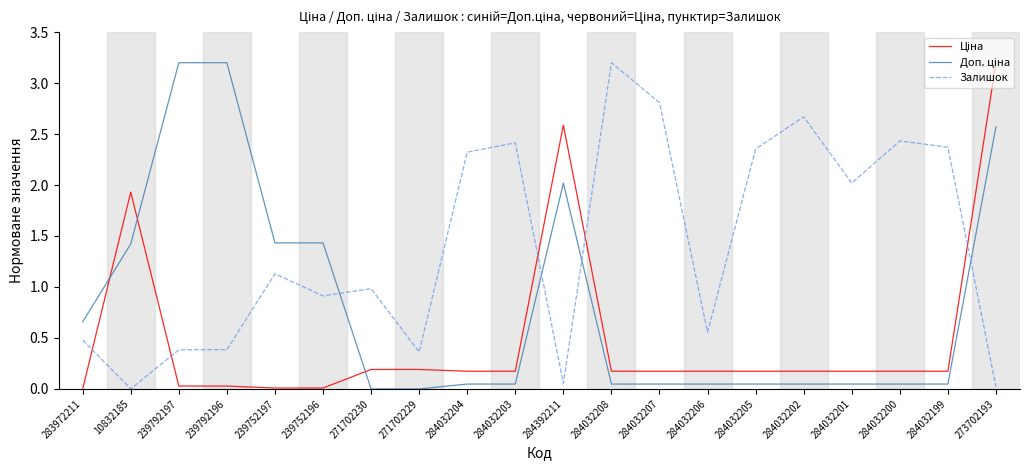

What is the total value across all series at 283972211?

1.1